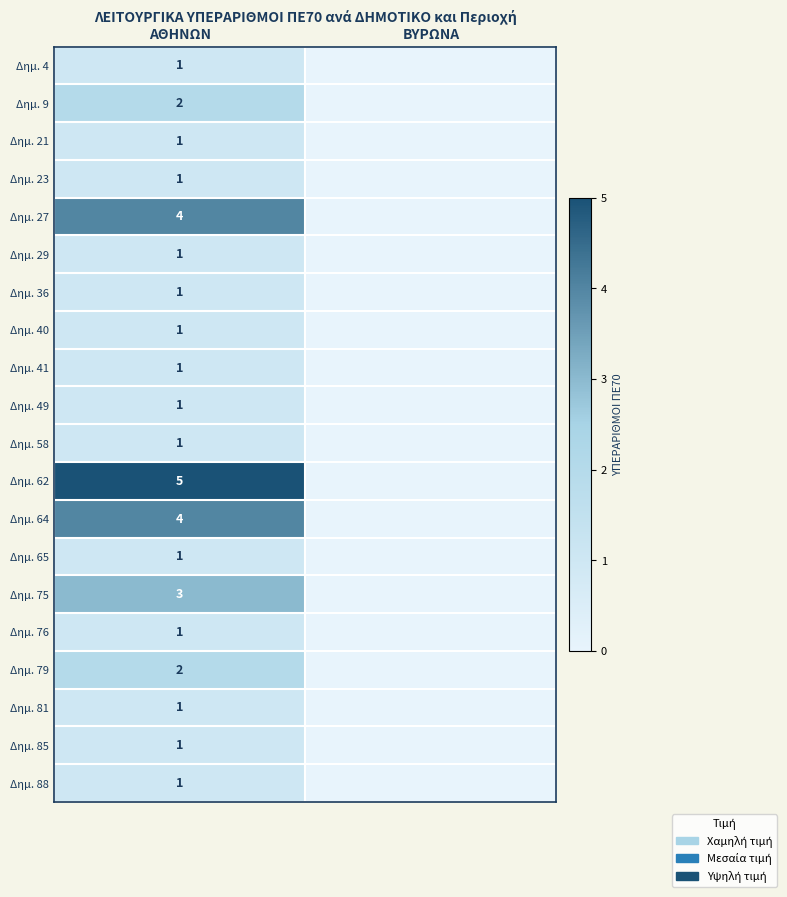

True or false: Δημ. 75 has a value of 5 at ΑΘΗΝΩΝ.

False